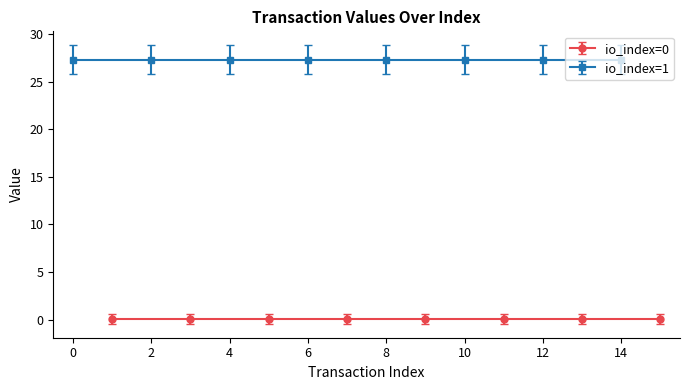

Rank the categories by value value from highest to lowest.

0, 2, 4, 6, 8, 10, 12, 14, 1, 3, 5, 7, 9, 11, 13, 15